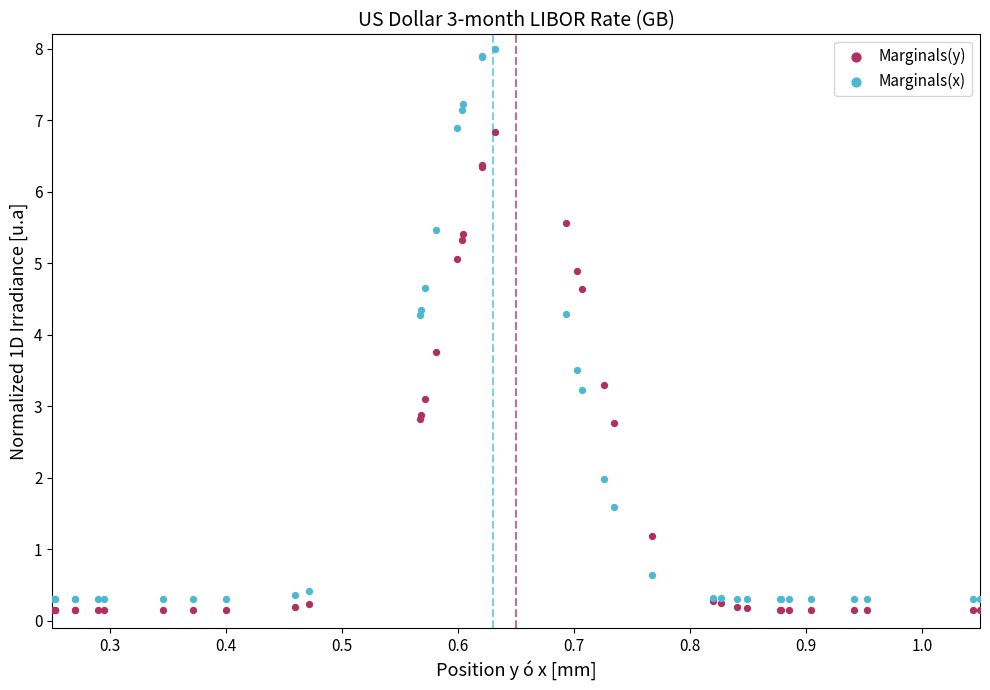

What is the X range (max minus min) for the scatter plot?

0.8